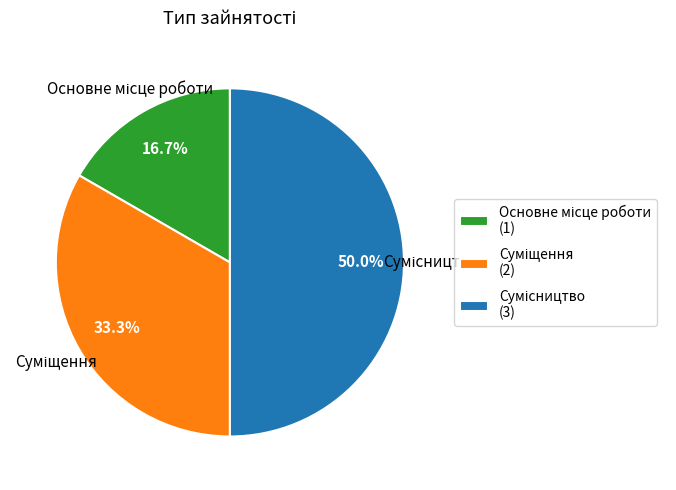

Count the number of slices in the pie.

3